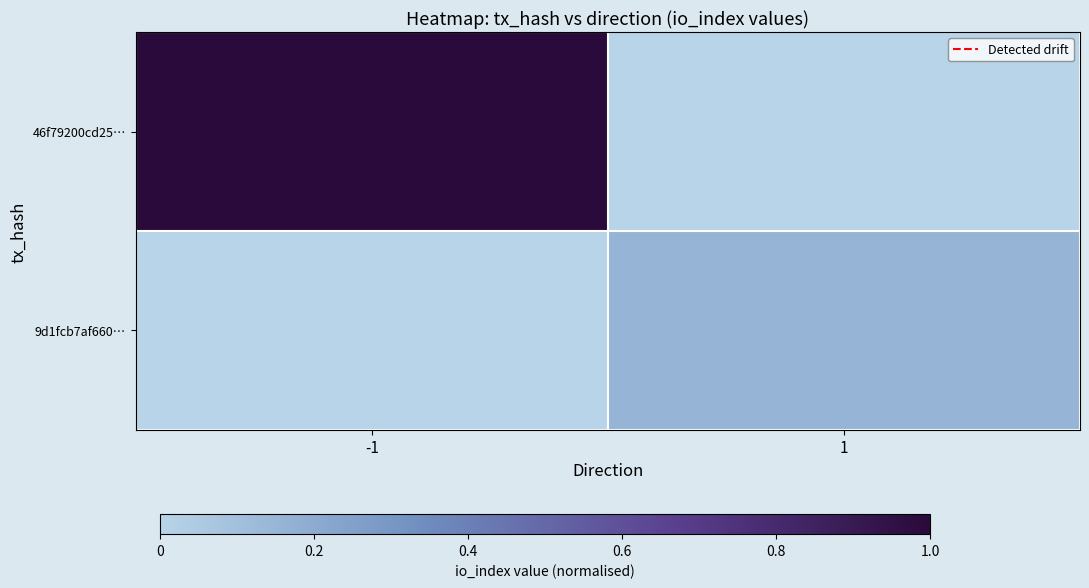

Rank the series at -1 from highest to lowest value.

46f79200cd25…, 9d1fcb7af660…